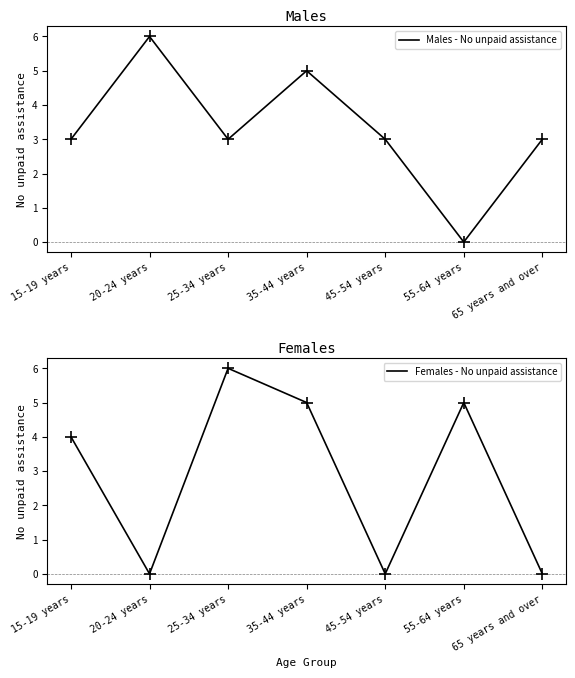

At which category is the sum across all series the highest?

35-44 years